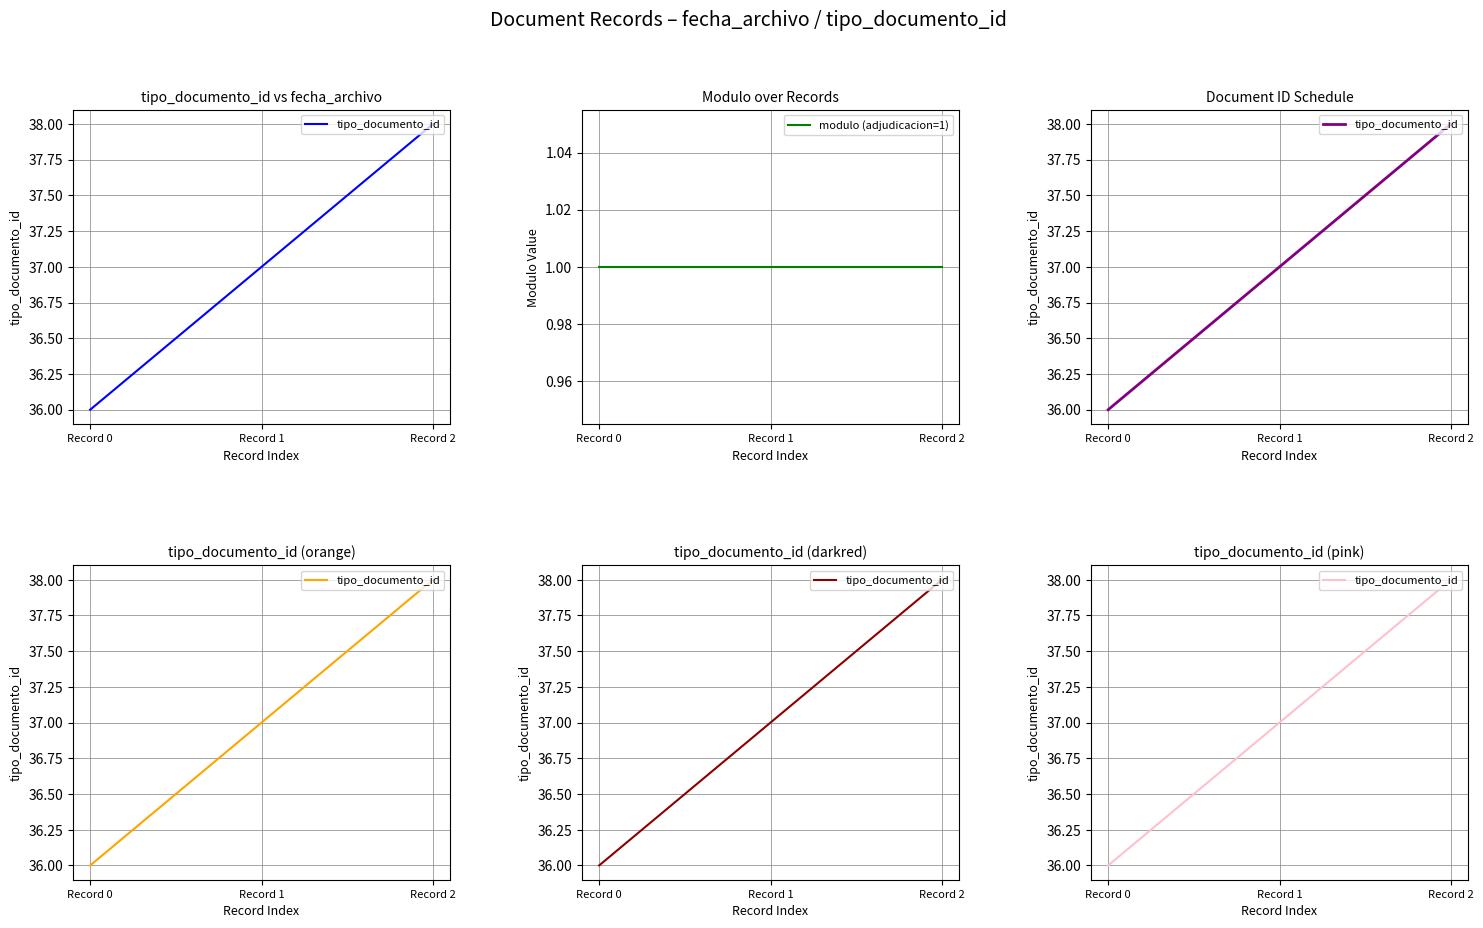

List the series in order of their peak value, lowest first.

modulo (adjudicacion=1), tipo_documento_id